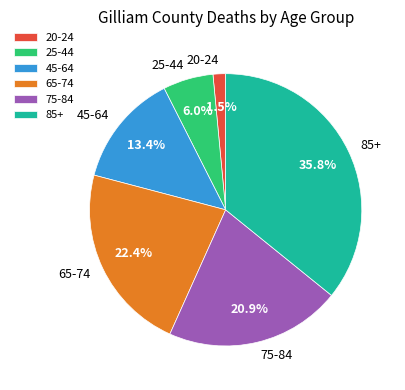

Is the sum of 20-24 and 65-74 greater than half?

No